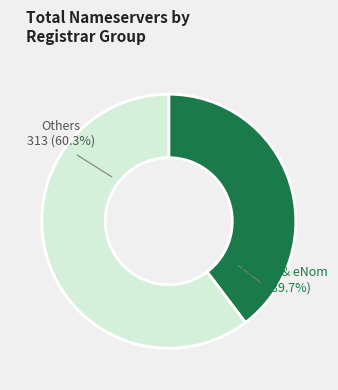

Is there a majority slice in this chart?

Yes